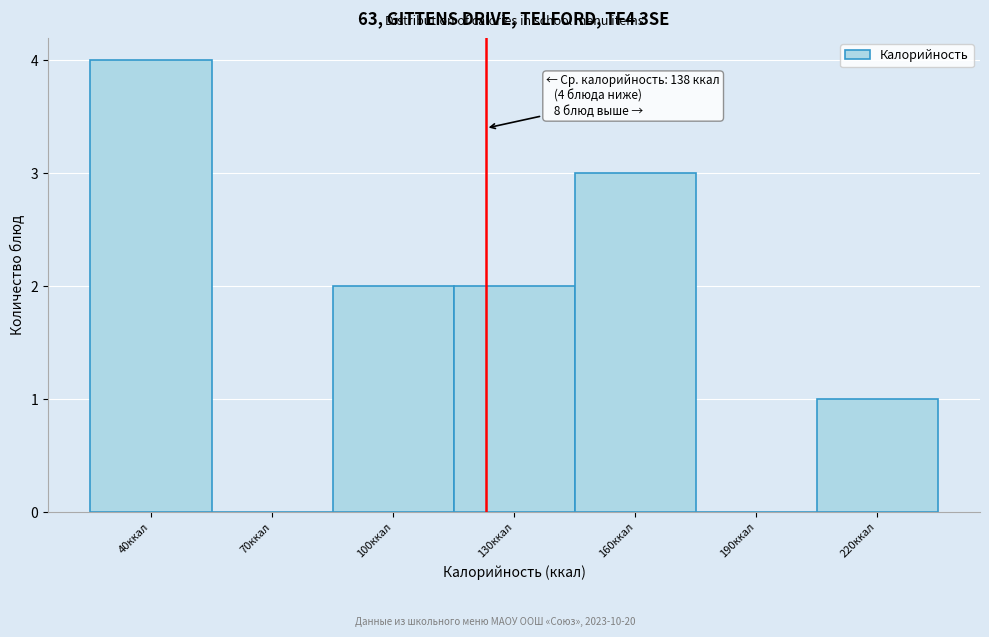

Reading left to right, list all the values displayed in this chart.

40ккал=4	70ккал=0	100ккал=2	130ккал=2	160ккал=3	190ккал=0	220ккал=1